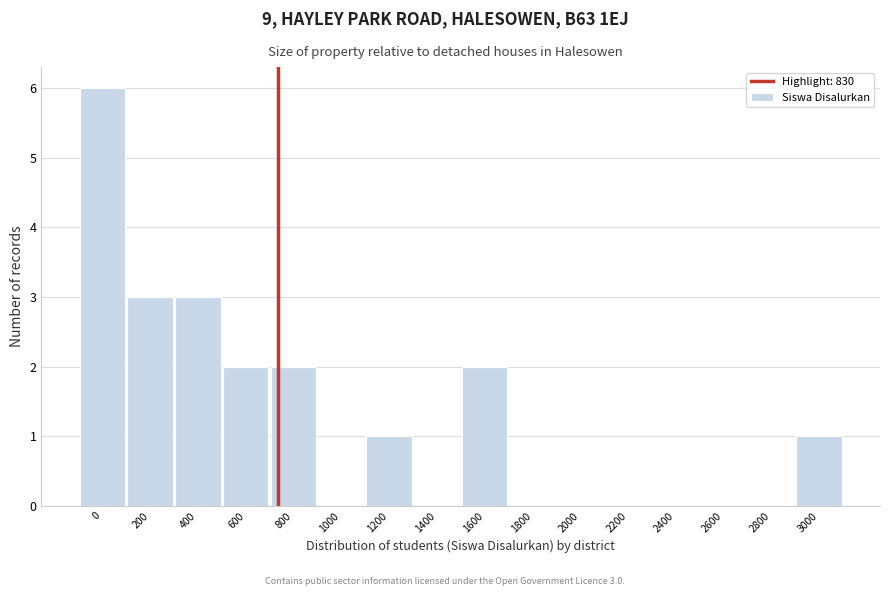

Reading right to left, what are all the values shown in this chart?

3000=1	2800=0	2600=0	2400=0	2200=0	2000=0	1800=0	1600=2	1400=0	1200=1	1000=0	800=2	600=2	400=3	200=3	0=6